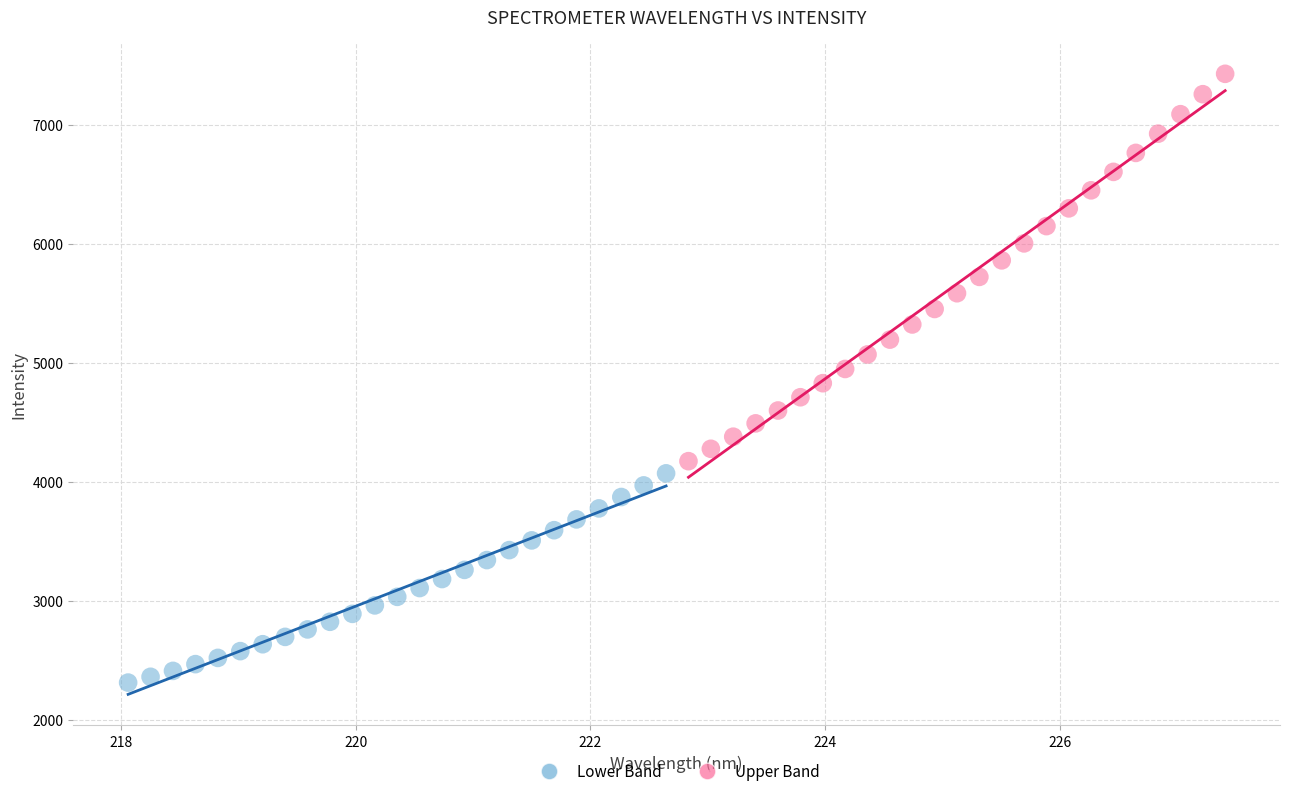

Which series reaches the minimum Y coordinate?

Lower Band